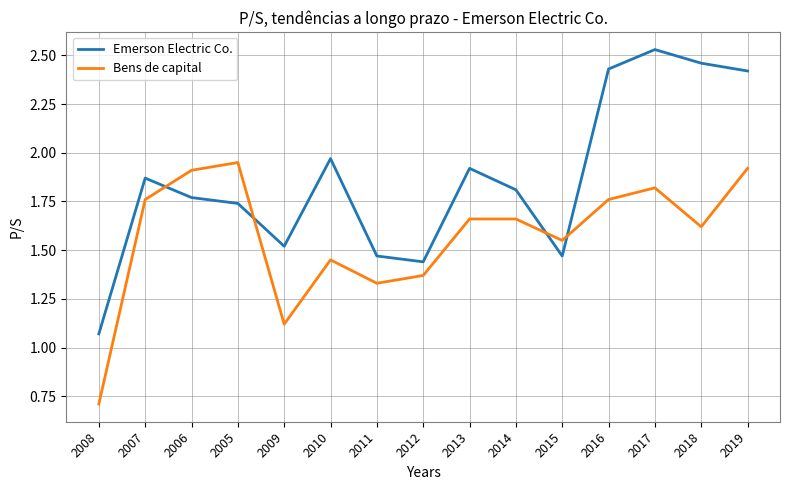

What is the difference between the Bens de capital values at 2019 and 2015?

0.4